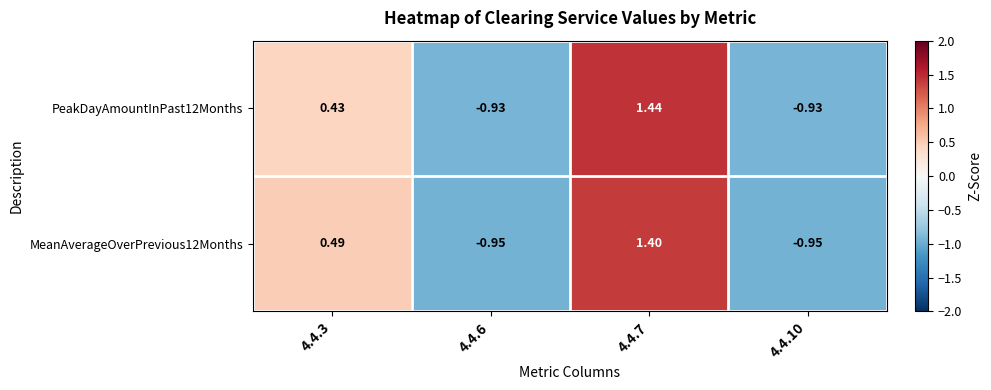

Is the value of MeanAverageOverPrevious12Months at 4.4.7 greater than the value of PeakDayAmountInPast12Months at 4.4.6?

Yes